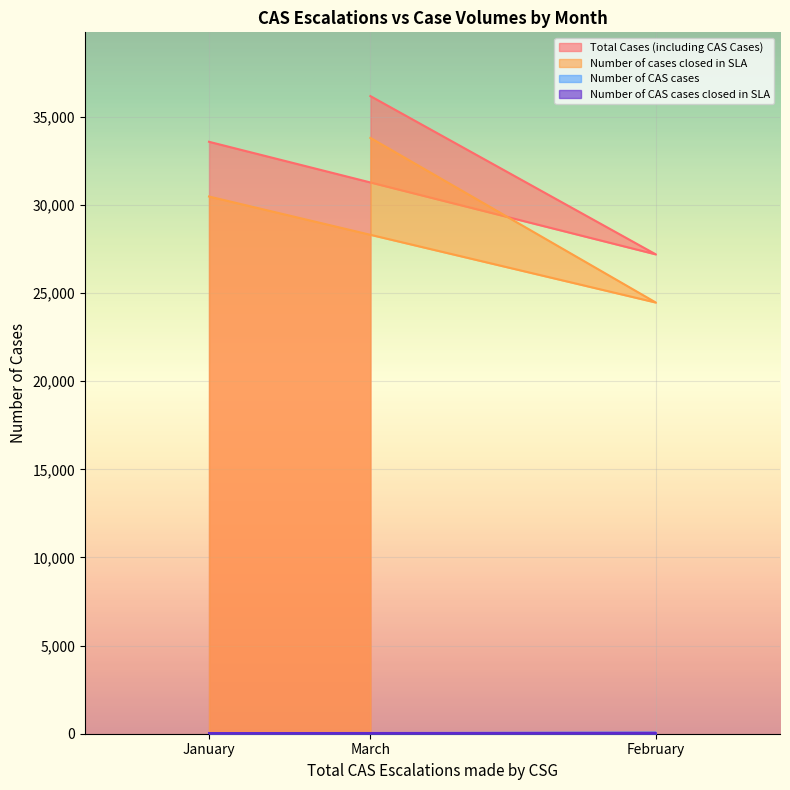

How many lines are shown in the chart?

4